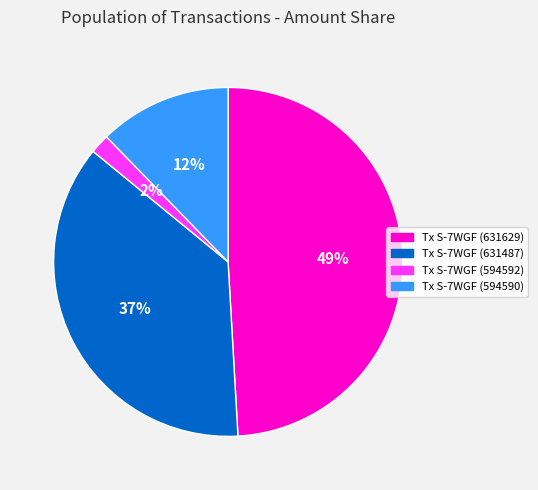

To the nearest percent, what percentage of the pie is Tx S-7WGF (631487)?

37%